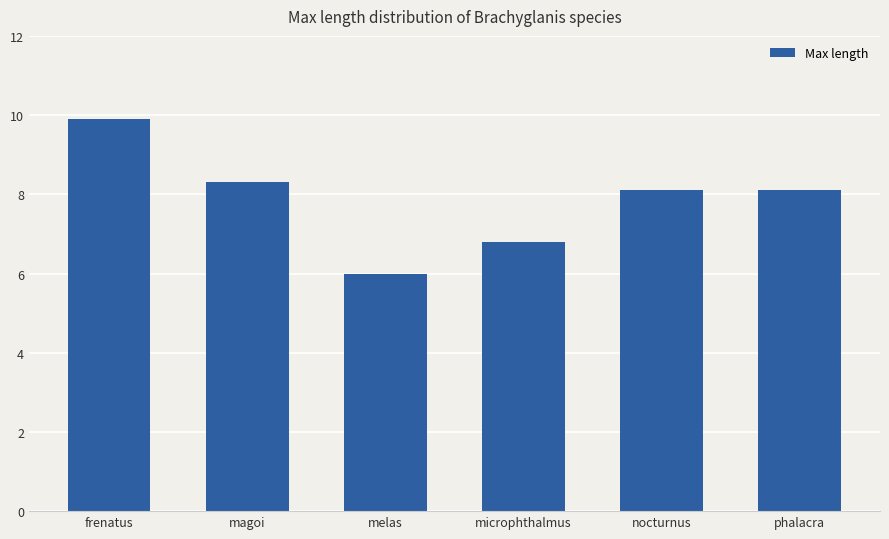

What is the sum of the values at magoi and frenatus?

18.2